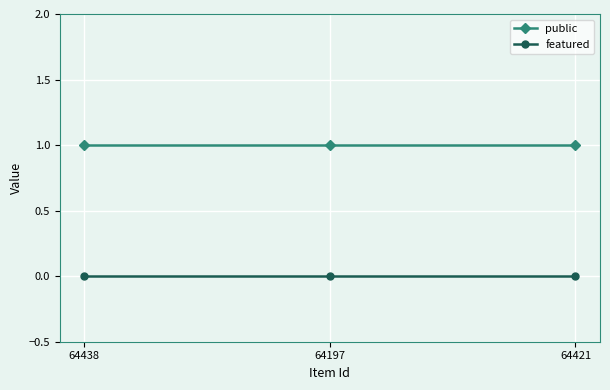

Does the chart have visible grid lines?

Yes